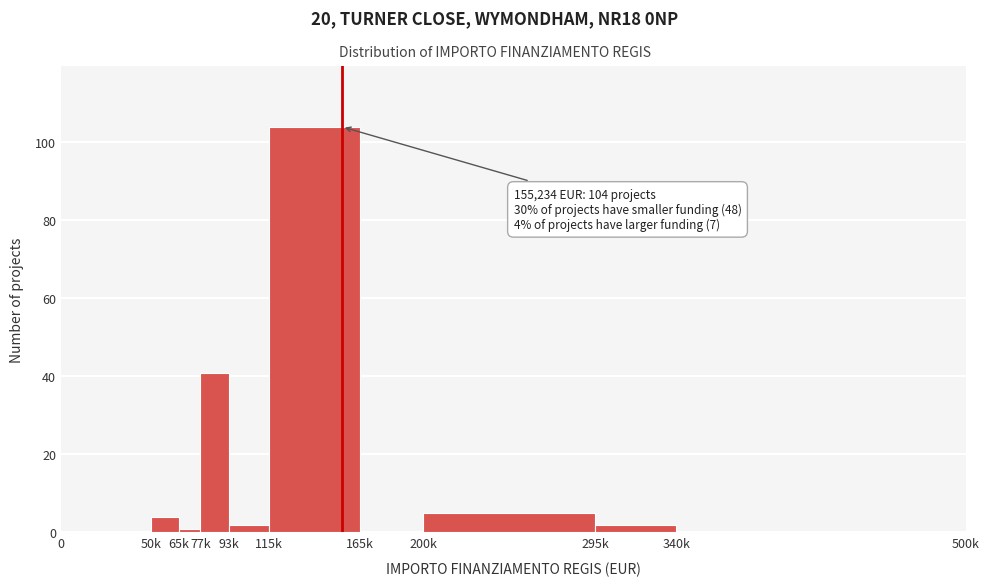

Reading left to right, transcribe all the data shown in this chart.

0=0	50k=4	65k=1	77k=41	93k=2	115k=104	165k=0	200k=5	295k=2	340k=0